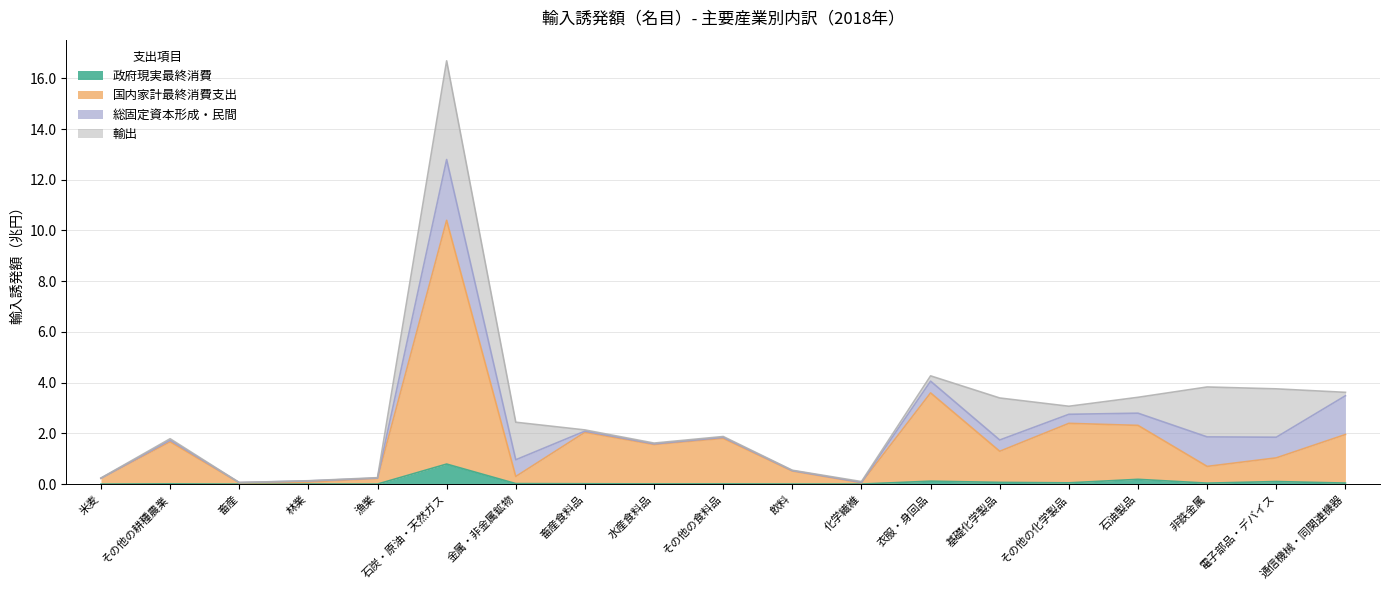

Where is 政府現実最終消費 nearest to the value 0?

畜産